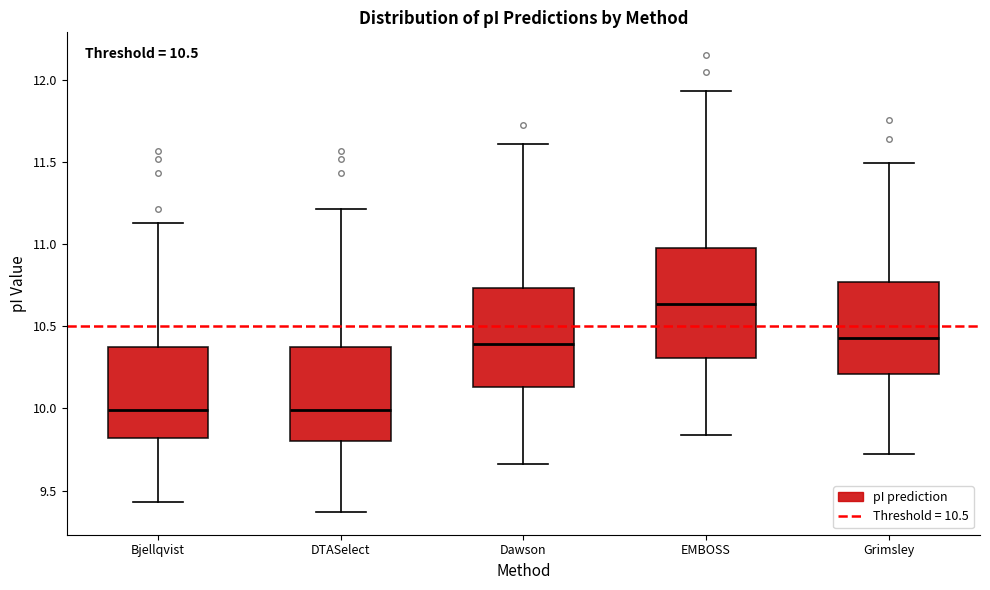

Comparing the boxes themselves (not the whiskers), which one is the tallest?

EMBOSS